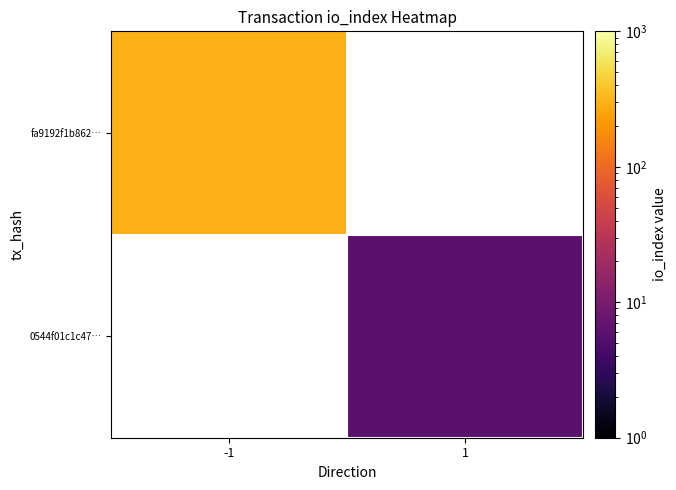

The 0544f01c1c47… series shows 6.0 at 1. True or false?

True